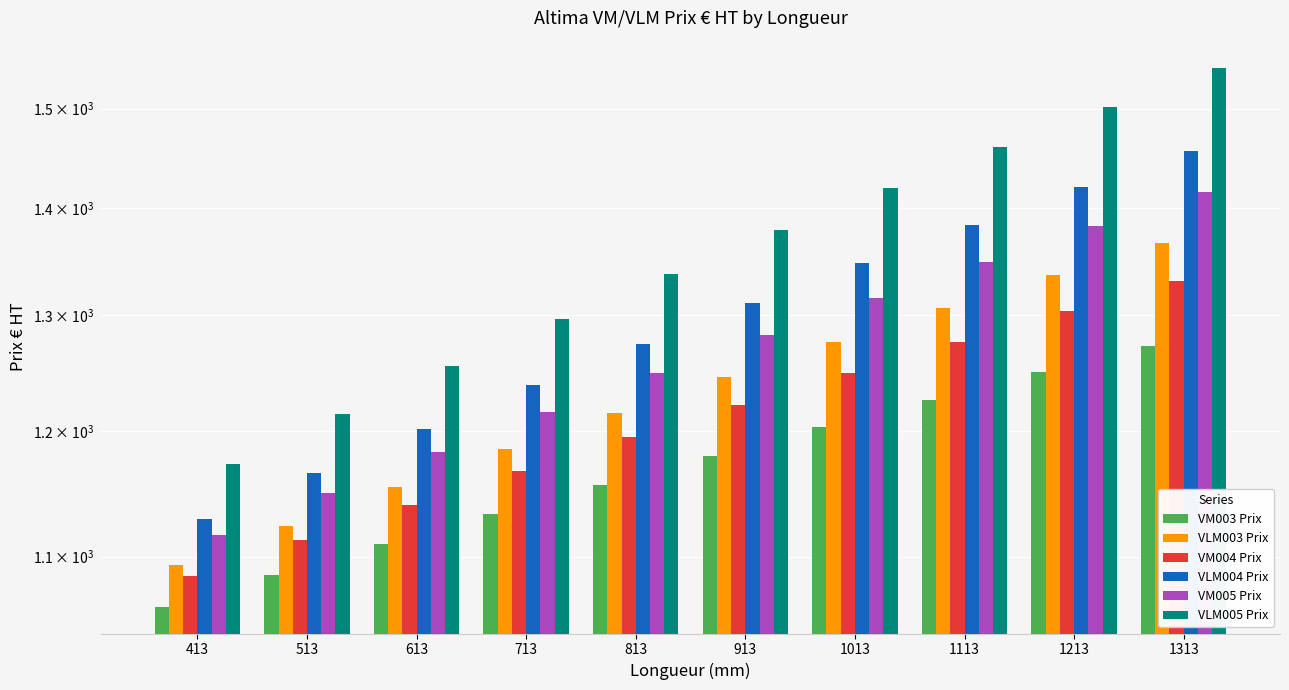

What is the sum of all VM005 Prix values?

12661.6